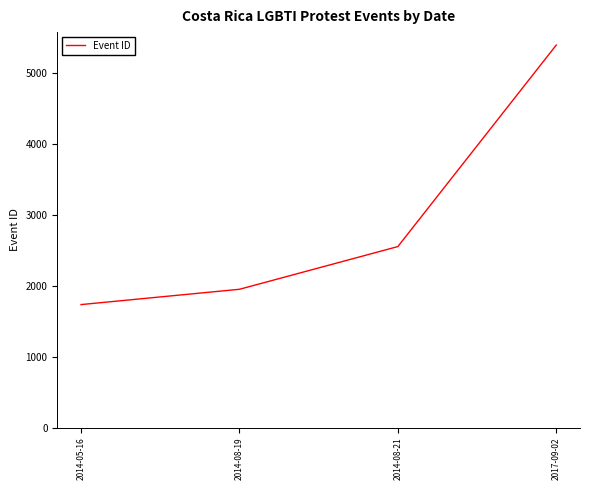

What is the minimum value shown in the chart?

1736